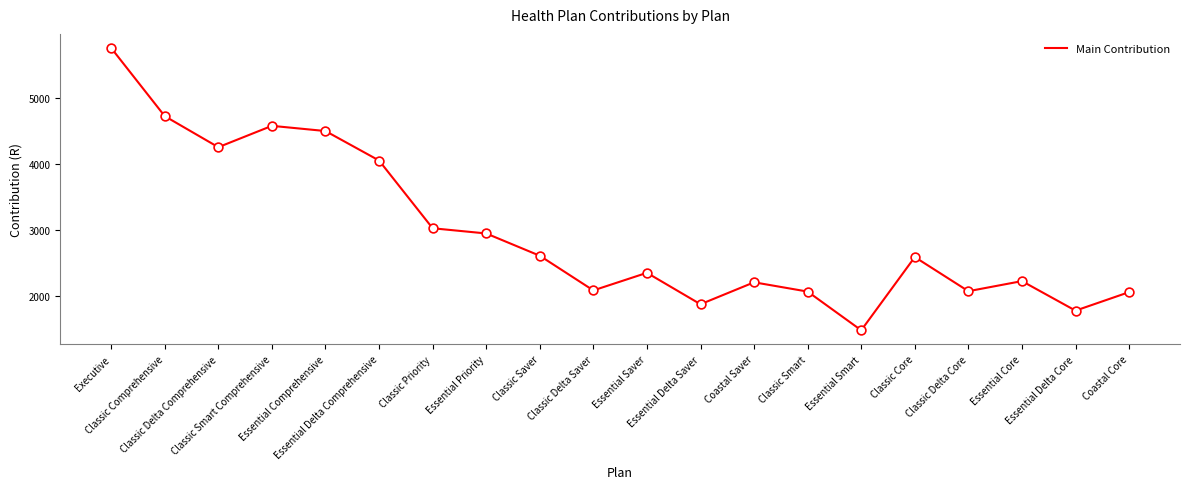

What is the ratio of the value at Essential Delta Saver to the value at Classic Priority?

0.6